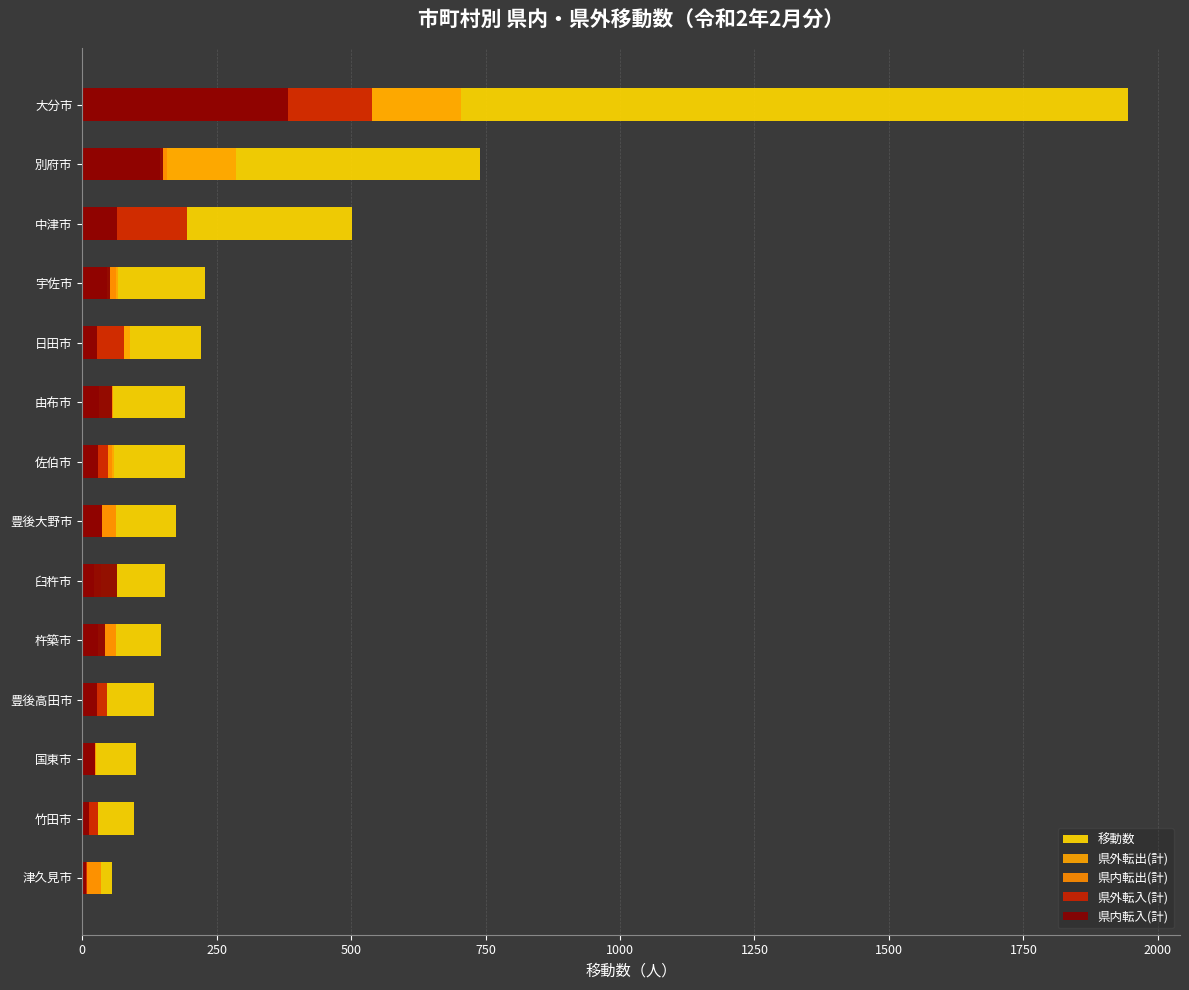

Does the chart contain any negative values?

No